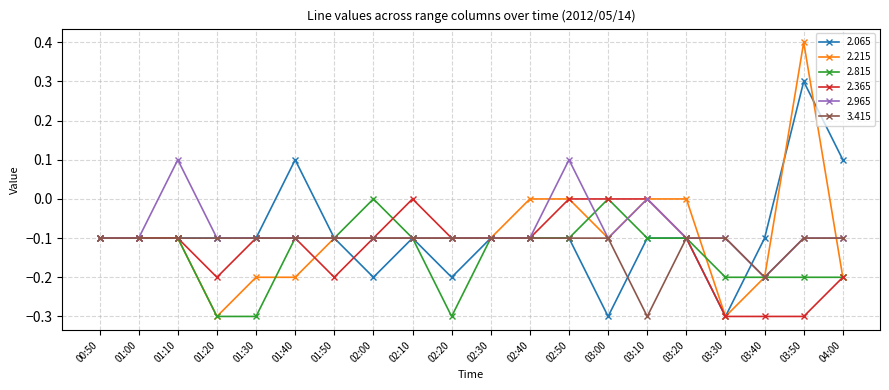

How many lines are shown in the chart?

6